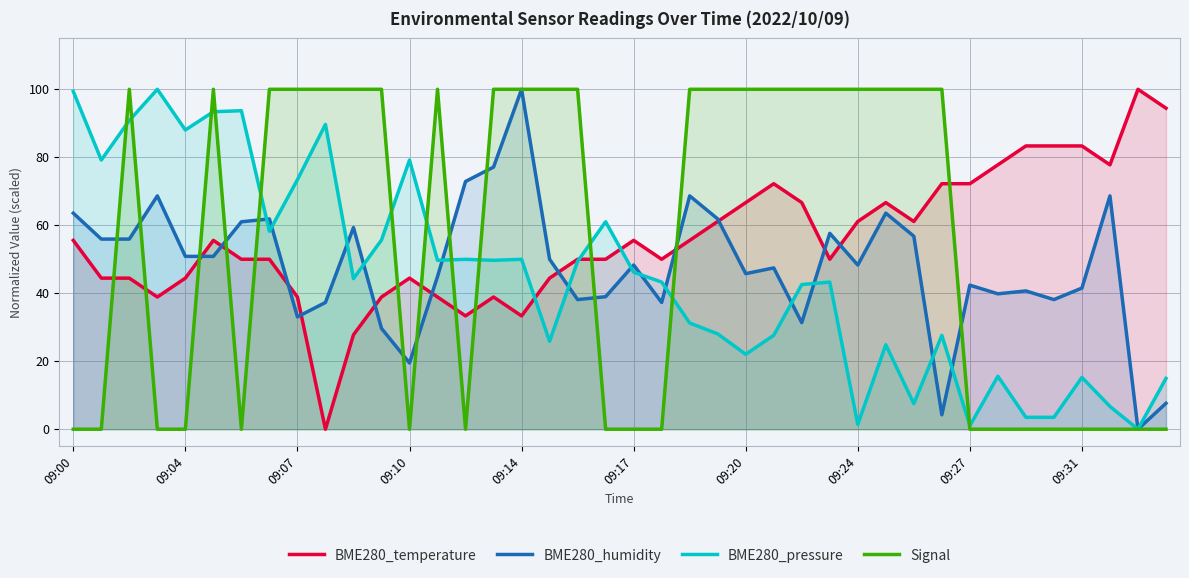

Is it true that BME280_humidity equals 42.4 at 09:27?

True